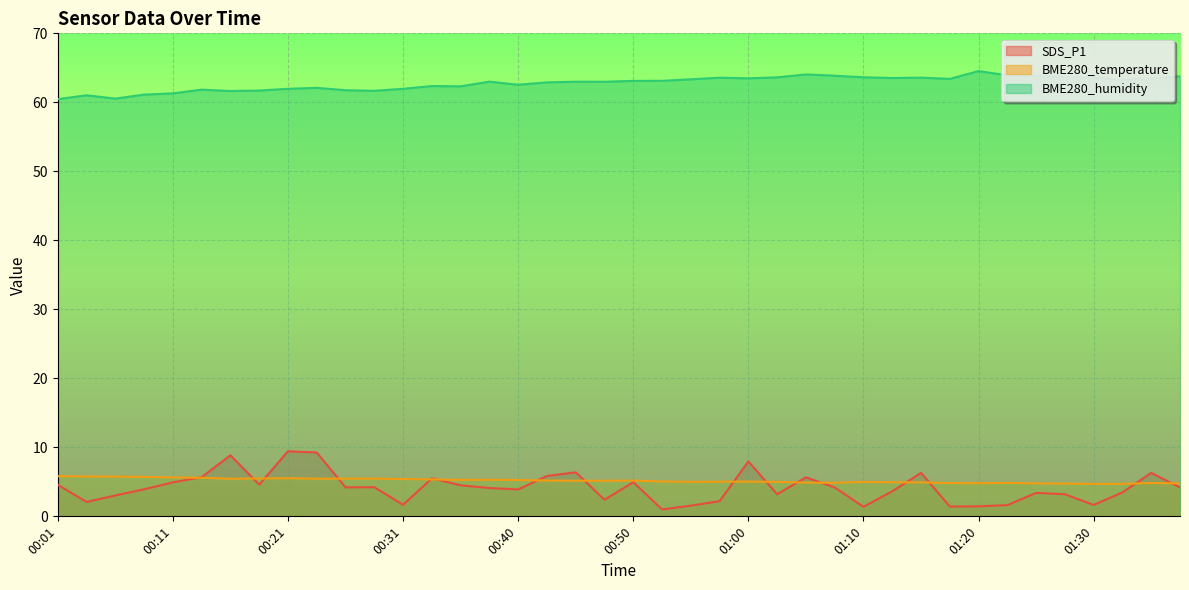

What is the value of the SDS_P1 point at the 32nd from the left?

1.4